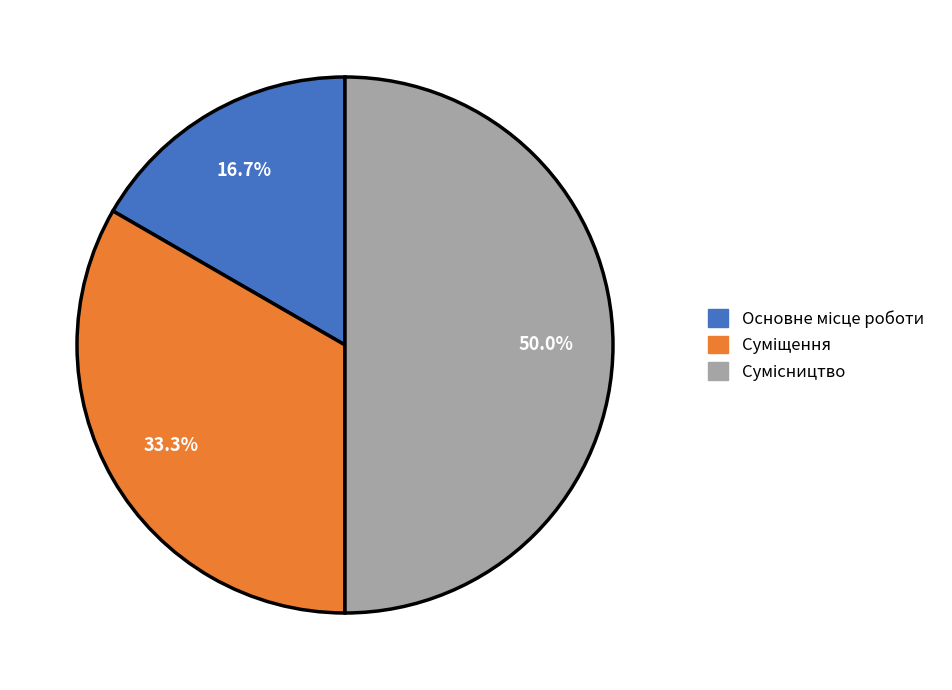

To the nearest percent, what is the combined percentage of Сумісництво and Суміщення?

83%